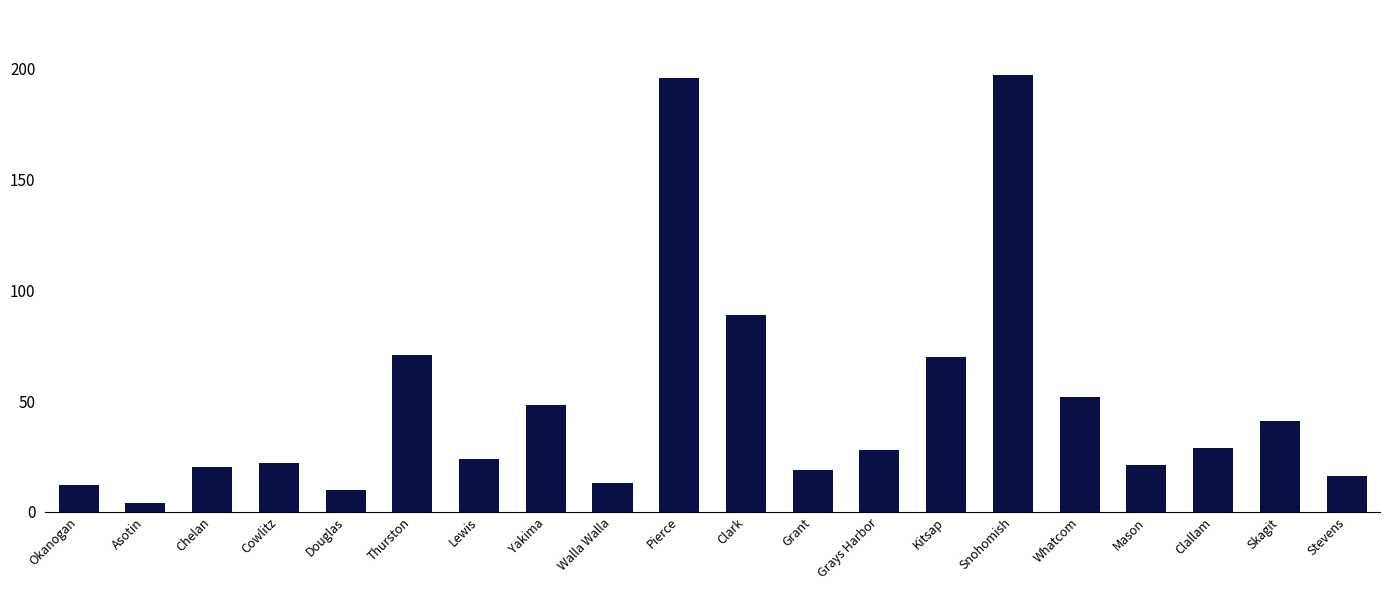

What is the label of the 1st bar from the right?

Stevens